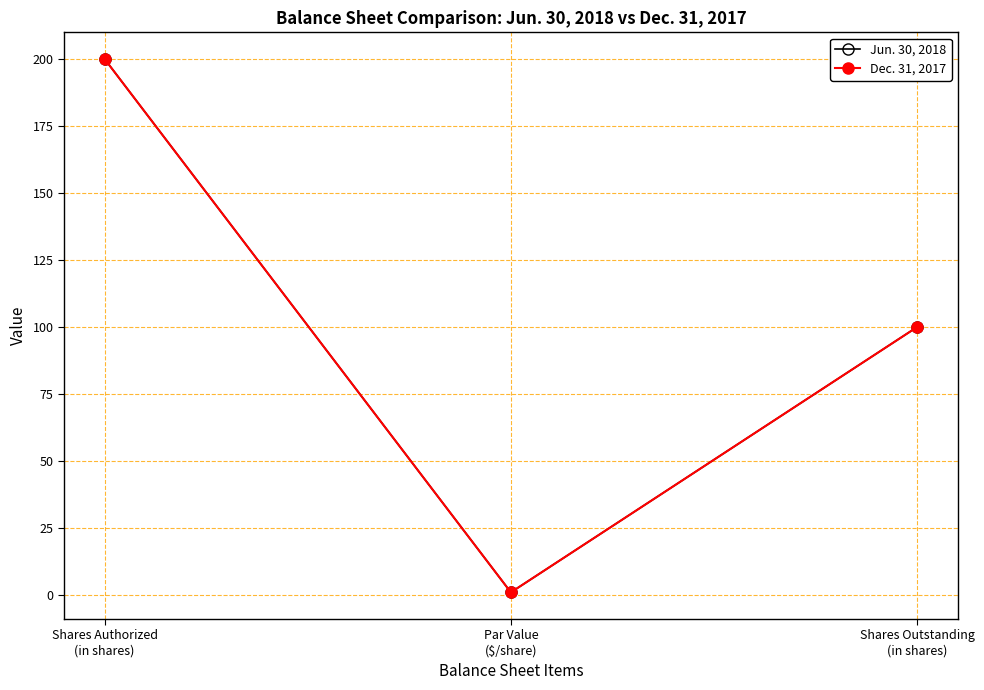

How many data points in Dec. 31, 2017 are above 100?

1